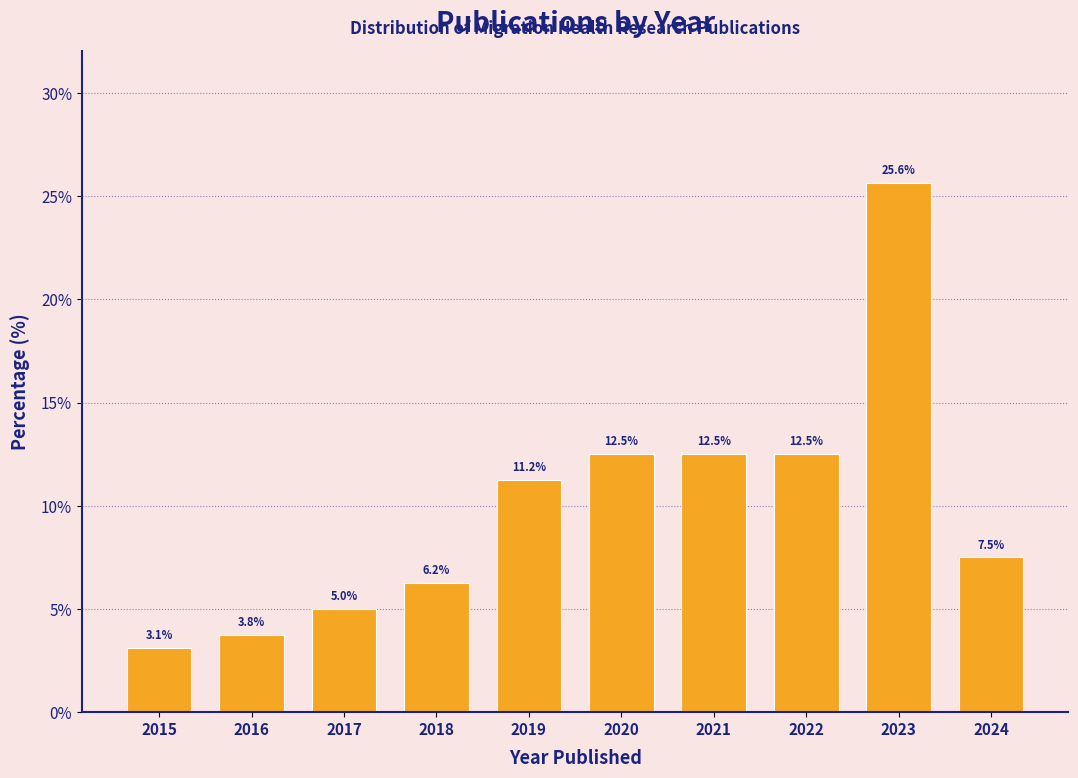

What is the change in value from 2020 to 2024?

-5.0